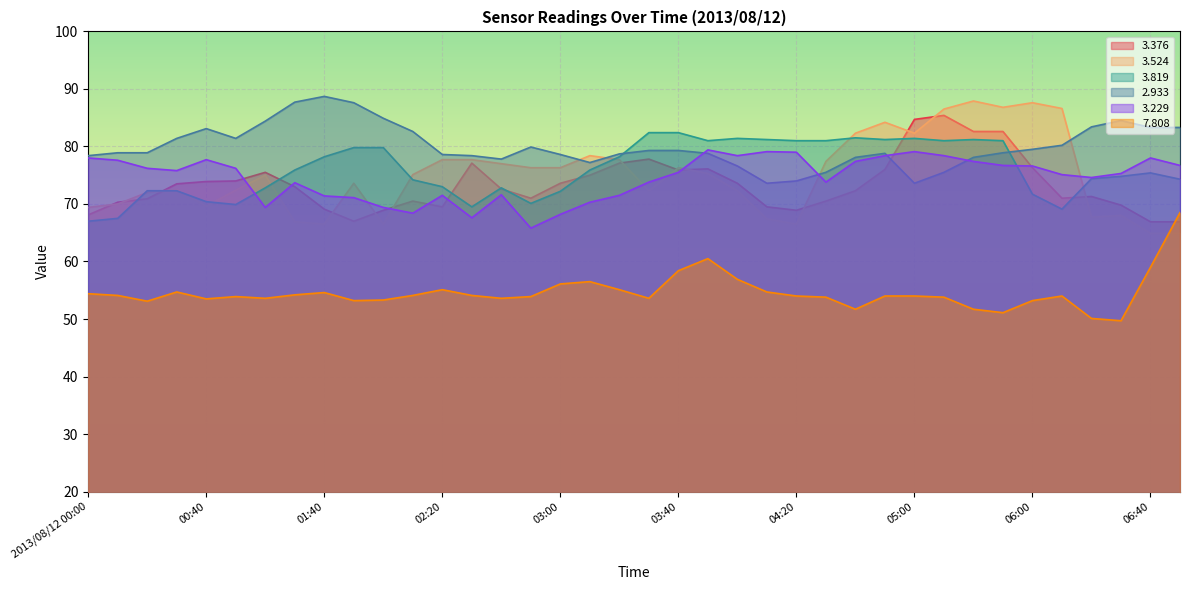

How many values in the   2.933 series exceed 78?

30